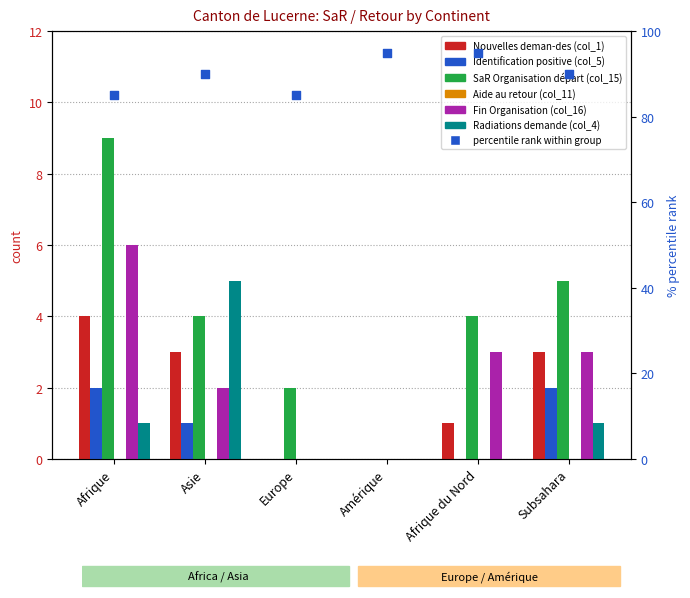

At how many categories does at least one series exceed 2?

4